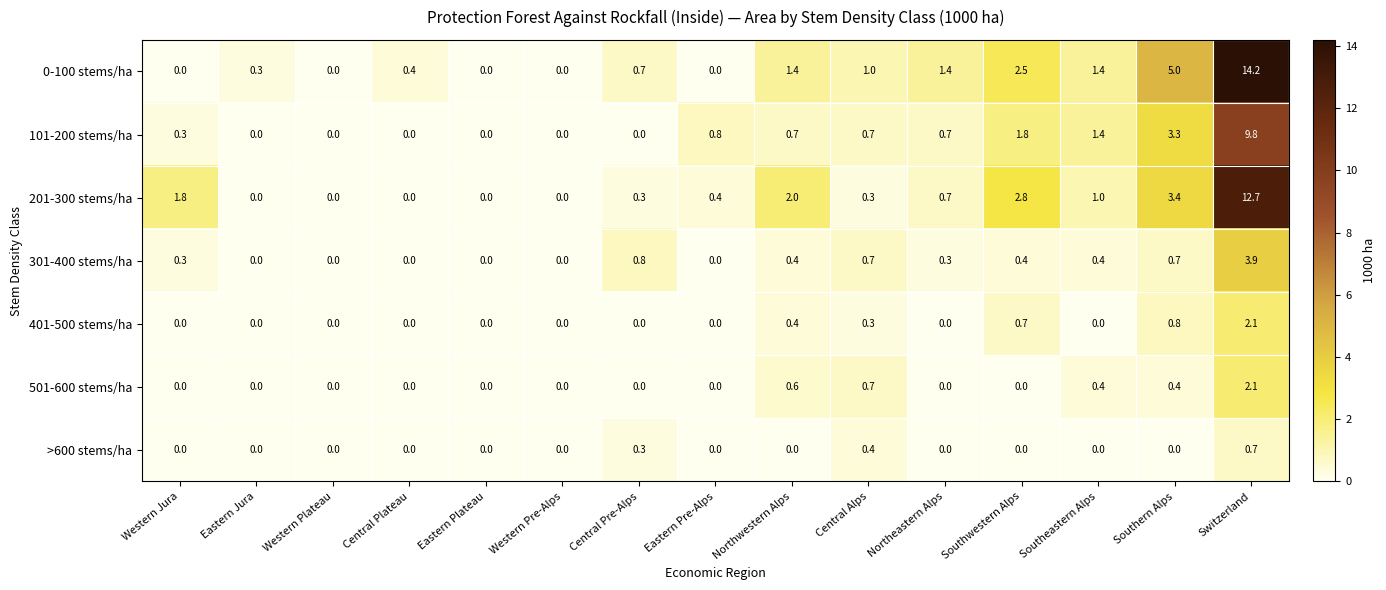

What is the sum of the 201-300 stems/ha values at Western Plateau and Southern Alps?

3.4